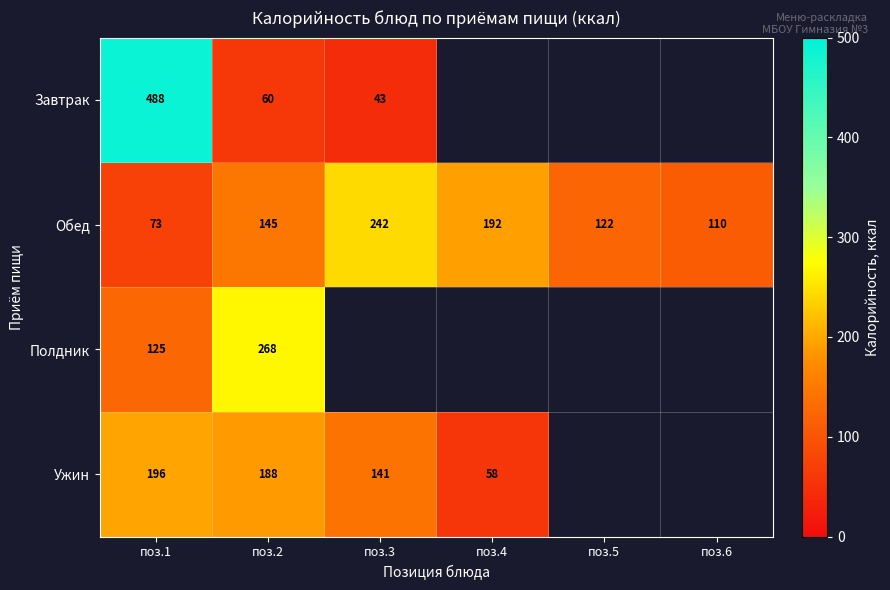

What is the spread (max minus min) of values at поз.2?

208.0